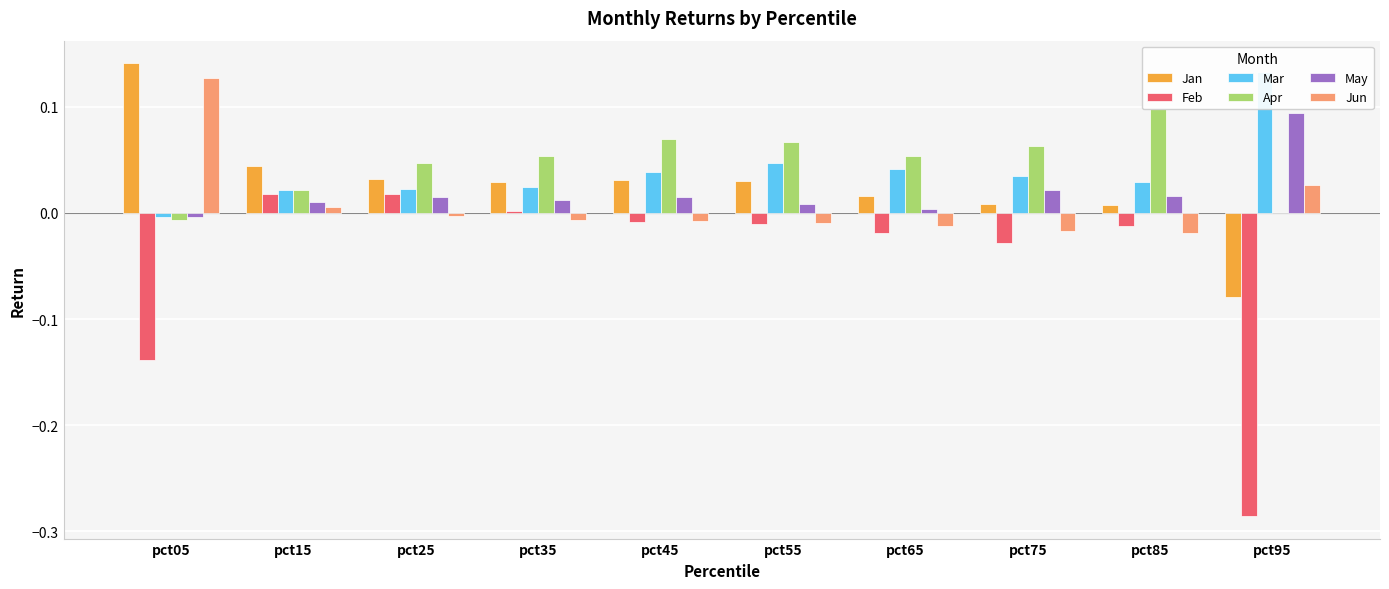

Reading left to right, what are all the values shown in this chart?

Jan: pct05=0.1	pct15=0.0	pct25=0.0	pct35=0.0	pct45=0.0	pct55=0.0	pct65=0.0	pct75=0.0	pct85=0.0	pct95=-0.1
Feb: pct05=-0.1	pct15=0.0	pct25=0.0	pct35=0.0	pct45=-0.0	pct55=-0.0	pct65=-0.0	pct75=-0.0	pct85=-0.0	pct95=-0.3
Mar: pct05=-0.0	pct15=0.0	pct25=0.0	pct35=0.0	pct45=0.0	pct55=0.0	pct65=0.0	pct75=0.0	pct85=0.0	pct95=0.1
Apr: pct05=-0.0	pct15=0.0	pct25=0.0	pct35=0.1	pct45=0.1	pct55=0.1	pct65=0.1	pct75=0.1	pct85=0.1	pct95=-0.0
May: pct05=-0.0	pct15=0.0	pct25=0.0	pct35=0.0	pct45=0.0	pct55=0.0	pct65=0.0	pct75=0.0	pct85=0.0	pct95=0.1
Jun: pct05=0.1	pct15=0.0	pct25=-0.0	pct35=-0.0	pct45=-0.0	pct55=-0.0	pct65=-0.0	pct75=-0.0	pct85=-0.0	pct95=0.0